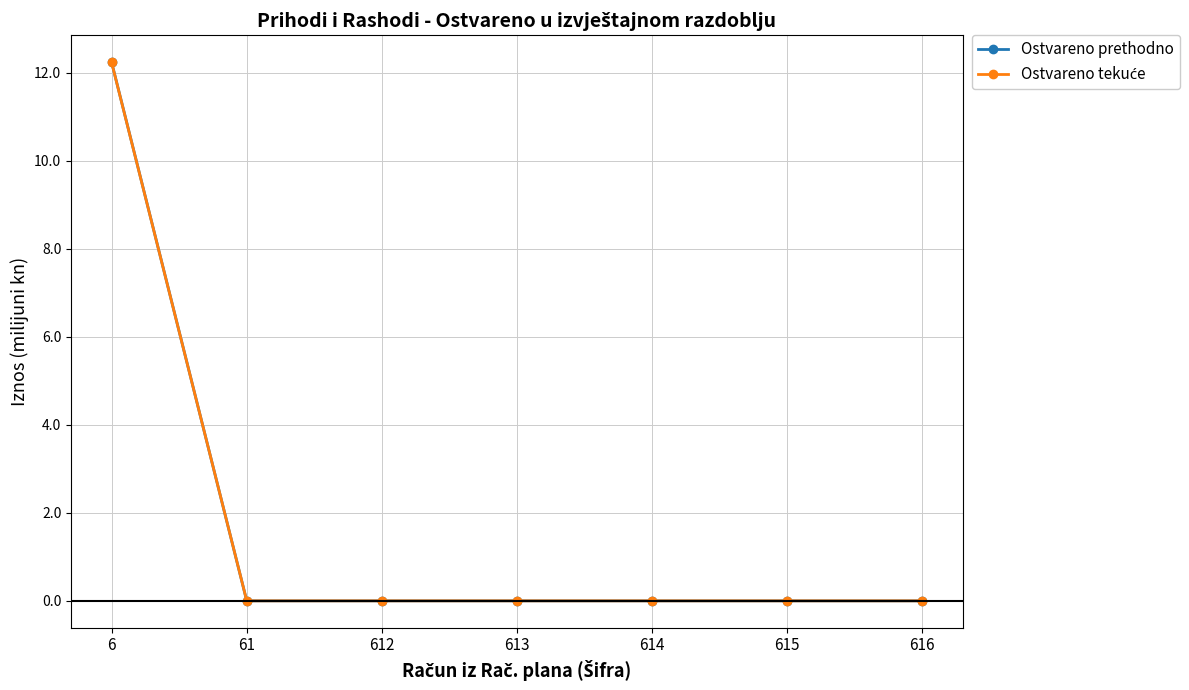

How many lines are shown in the chart?

2